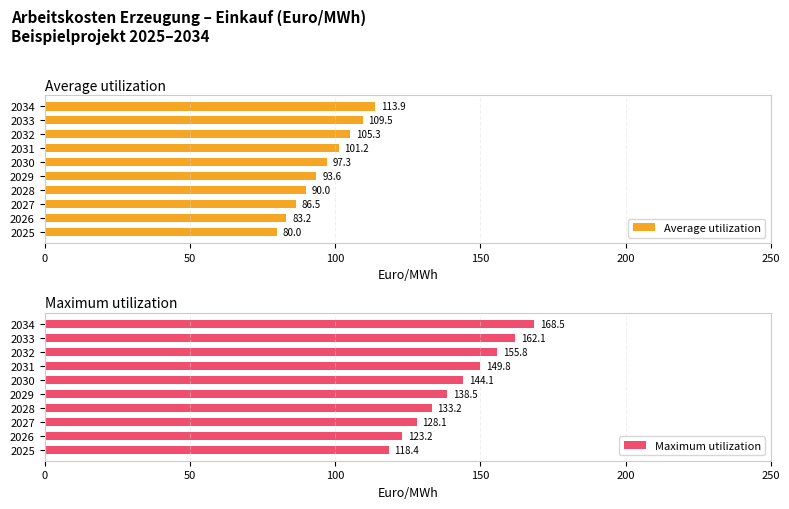

Which series has the largest range (max minus min)?

Maximum utilization